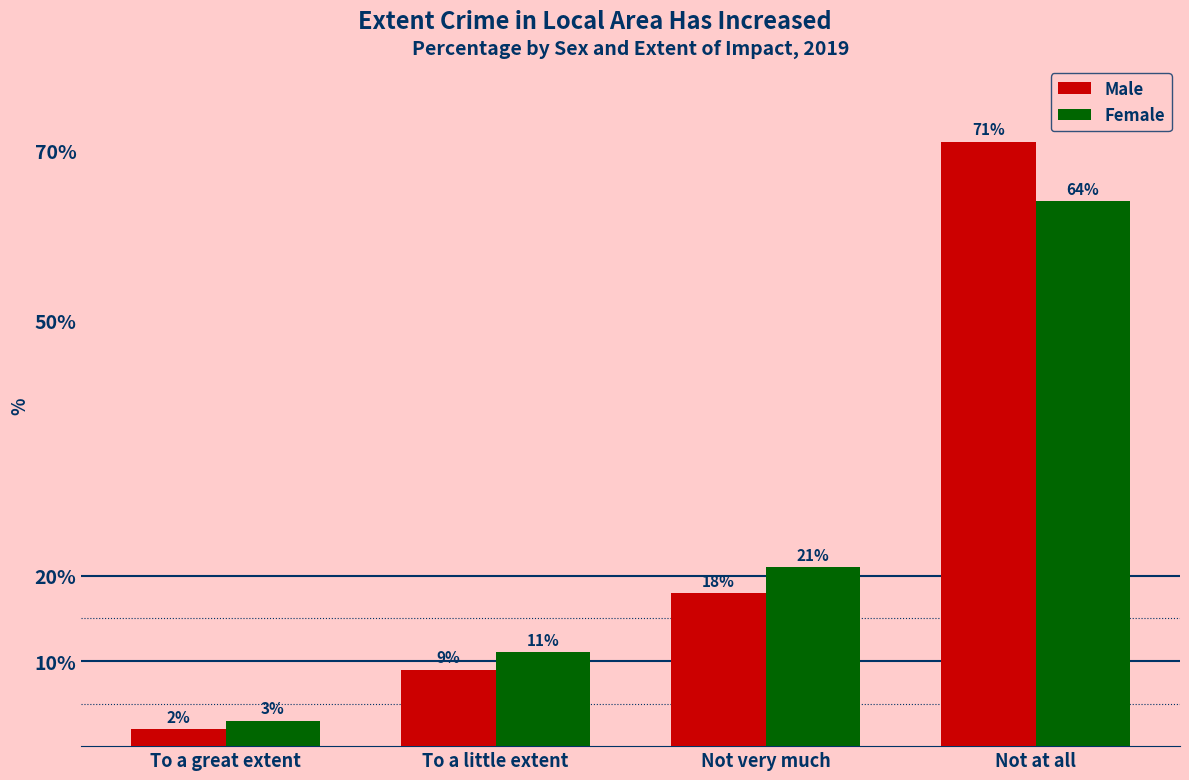

Reading left to right, extract all data points from this chart.

Male: 2	9	18	71
Female: 3	11	21	64